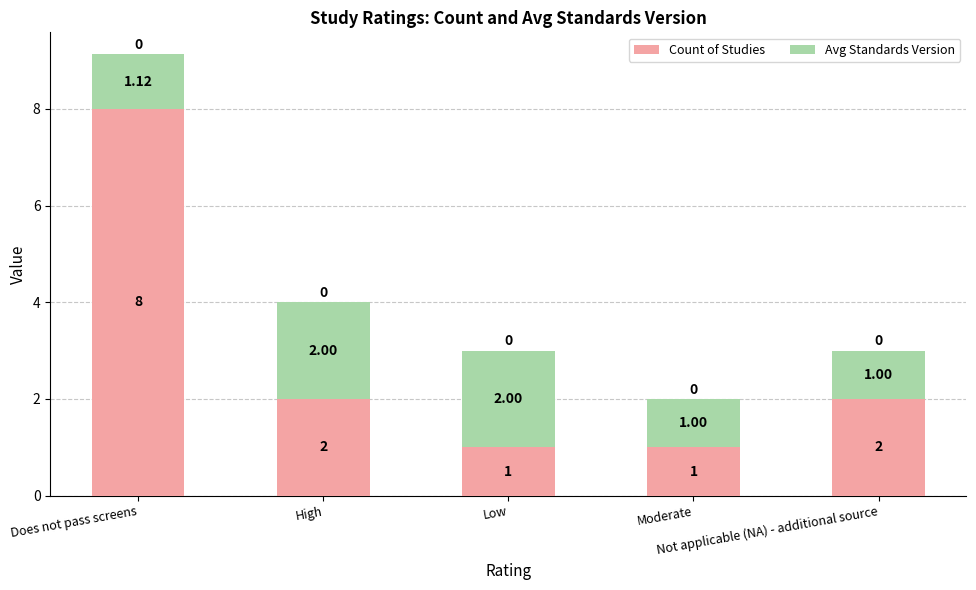

What is the difference between the second highest and minimum values in the Count of Studies series?

1.0